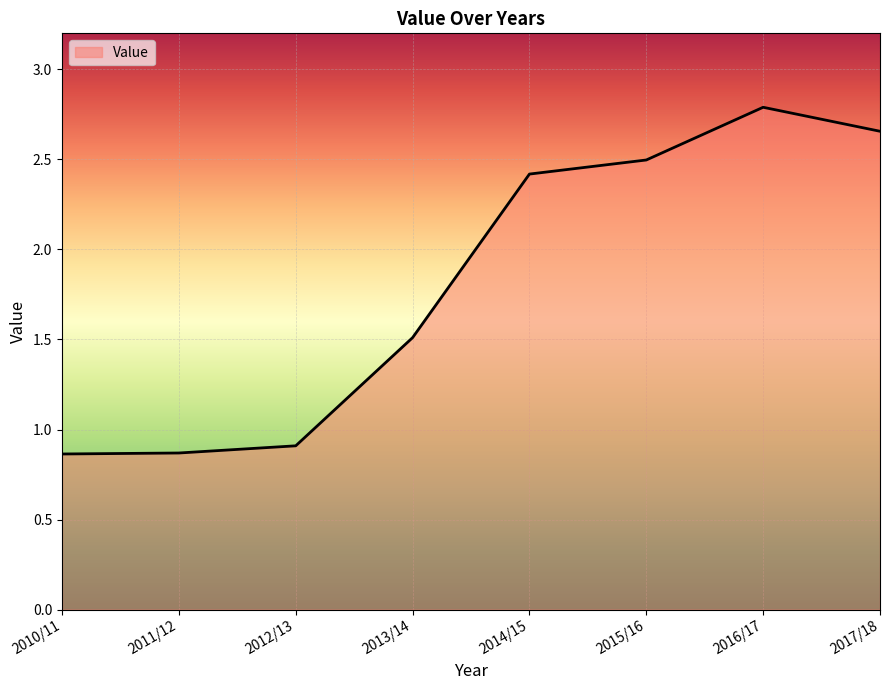

What is the maximum value shown in the chart?

2.8